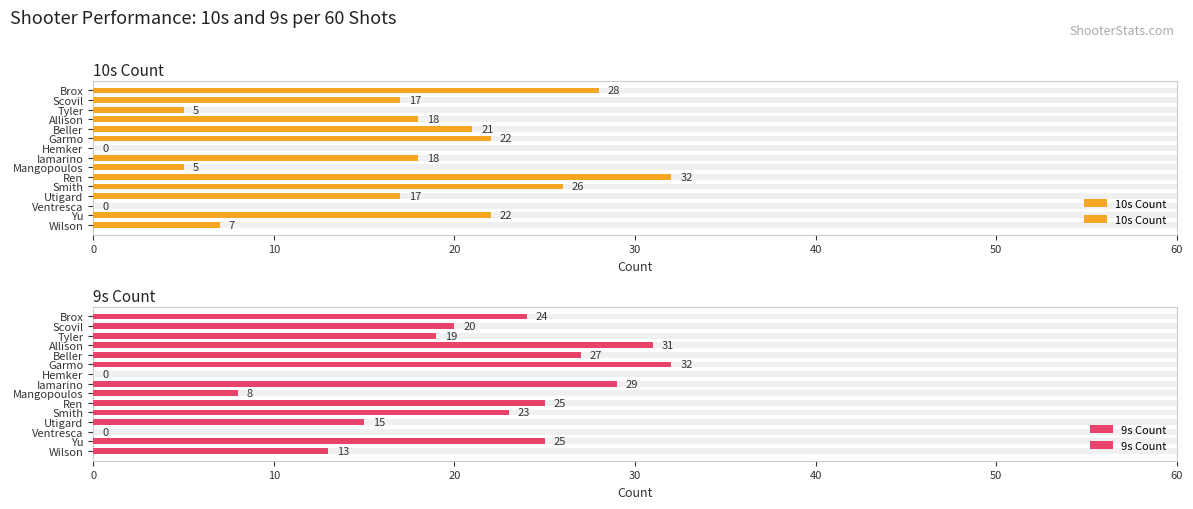

What is the sum of all 9s Count values?

291